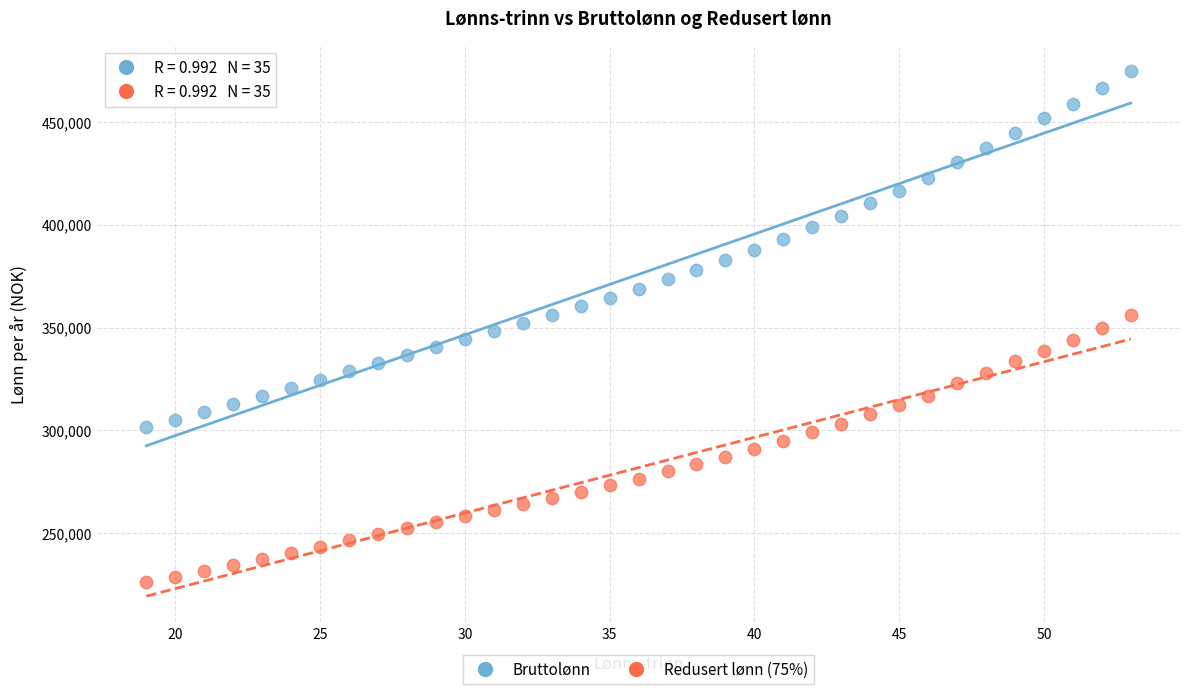

Which series reaches the maximum Y coordinate?

Bruttolønn